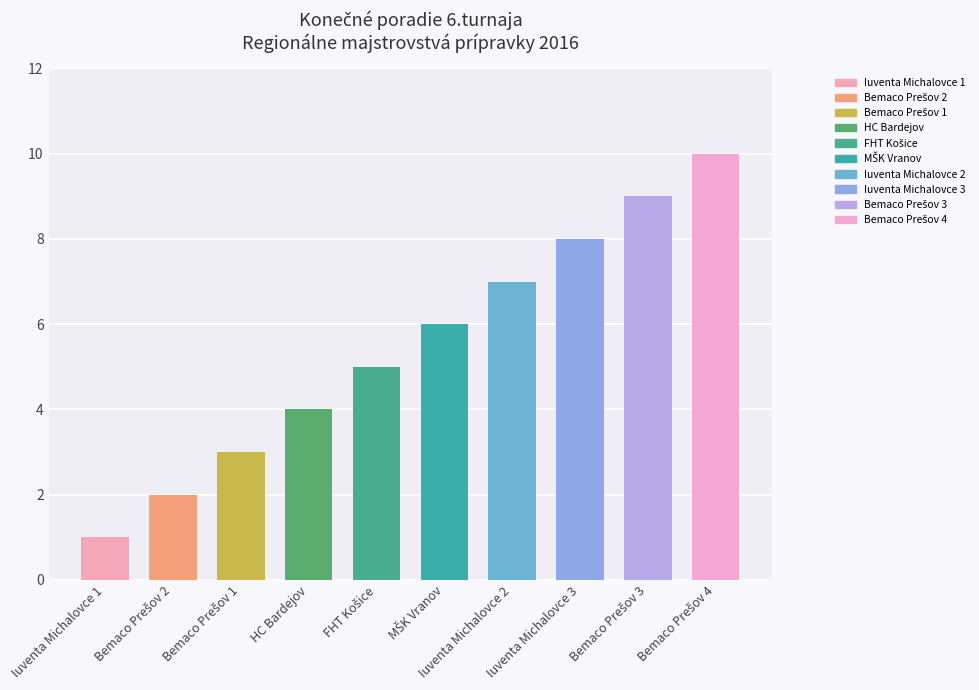

What is the smallest value displayed?

1